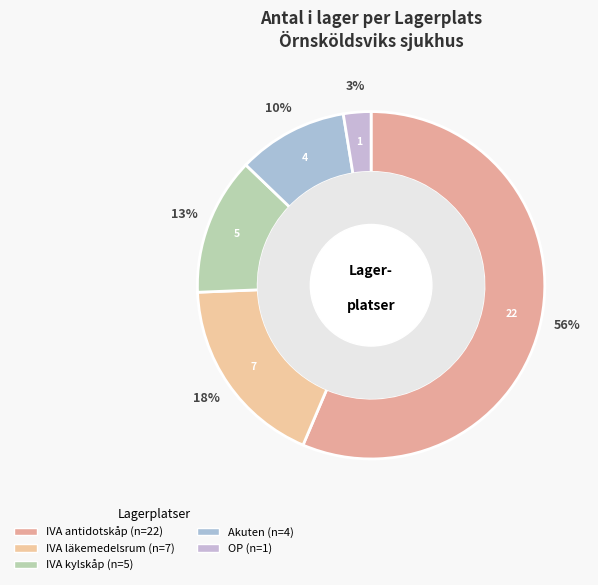

How many slices are in this pie chart?

5